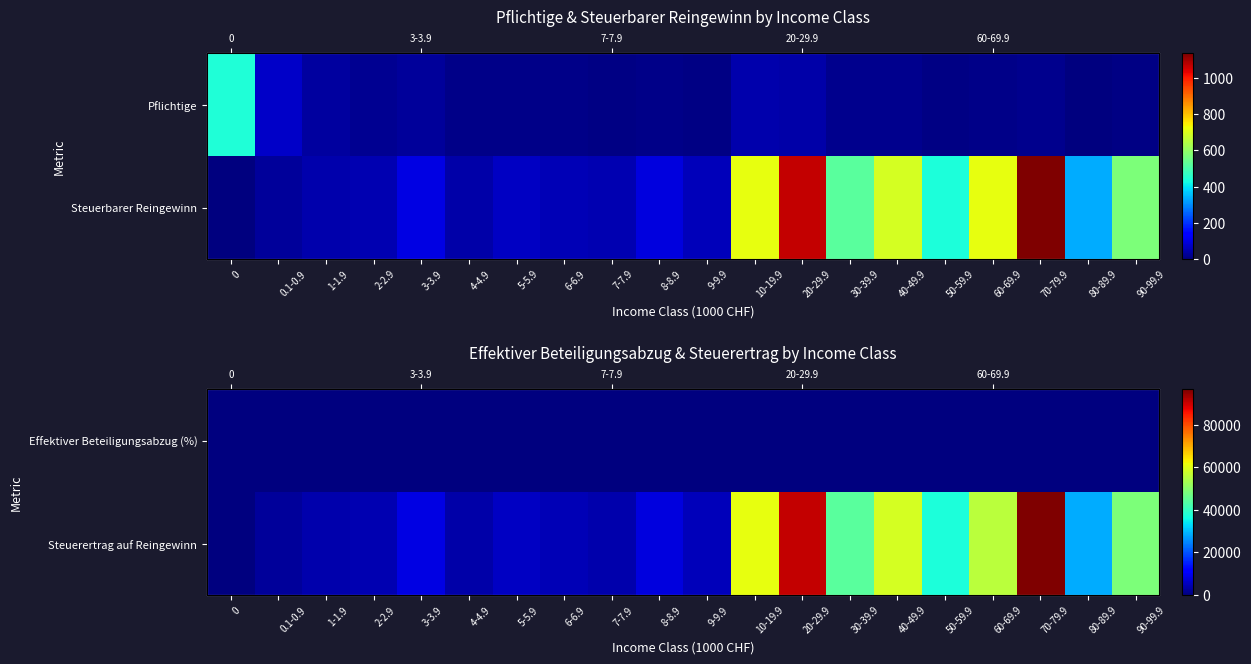

How many values in the Steuerertrag auf Reingewinn series exceed 8399?

9